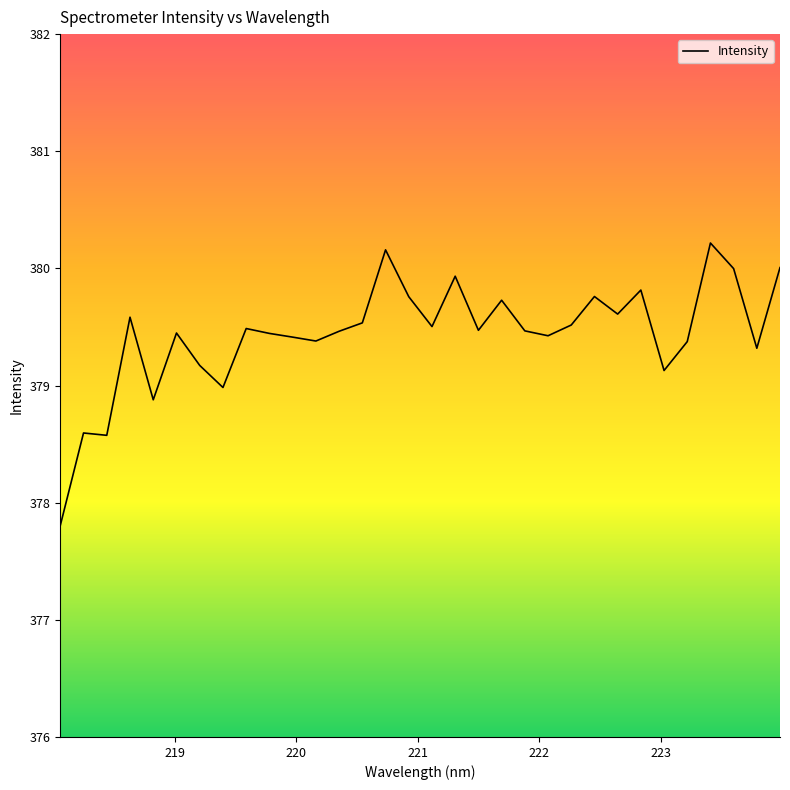

What is the difference between the maximum and minimum values?

2.4